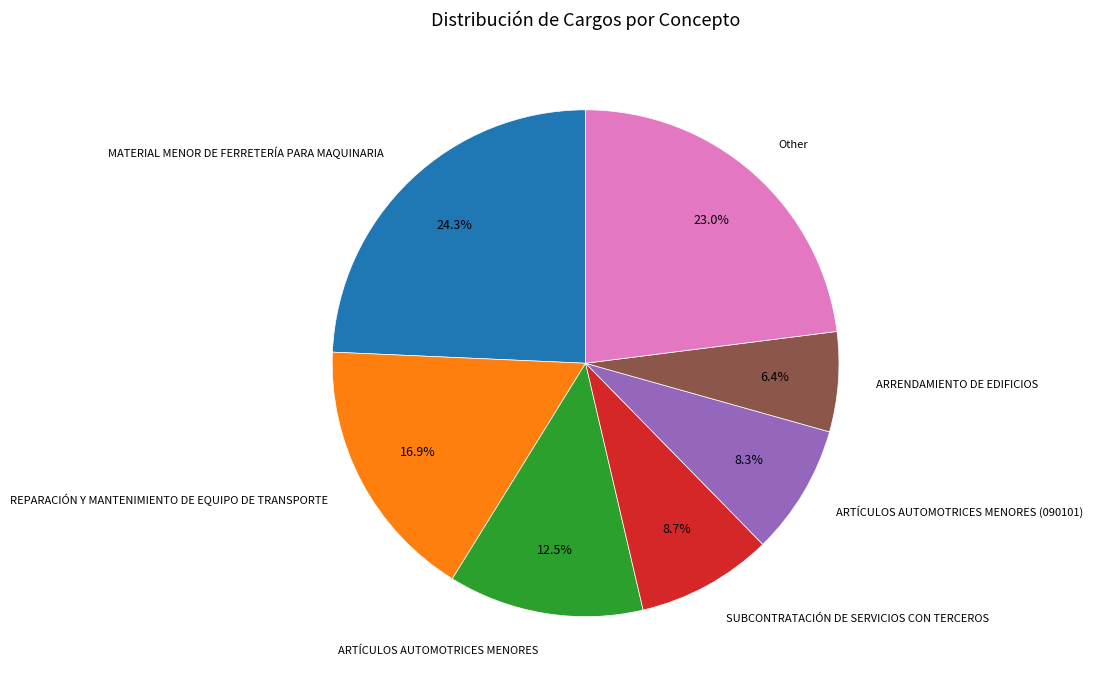

Which slice is the smallest?

ARRENDAMIENTO DE EDIFICIOS